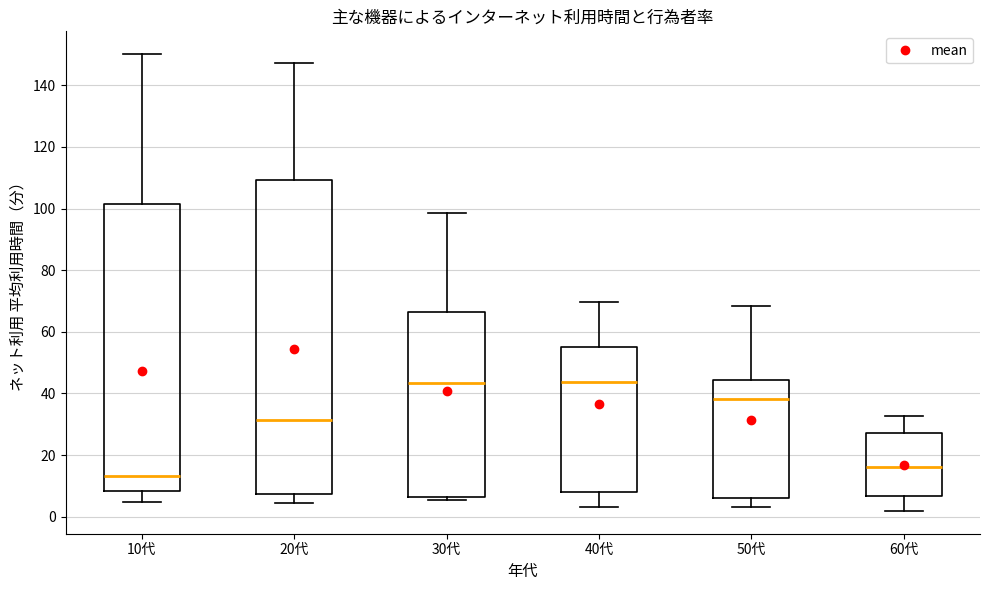

Reading left to right, transcribe this box plot: for each box, give where its median line is, the range the box spans, and where its two whiskers end, as read against the y-axis. The values are not printed on the chart, so give them approximately, as read against the axis.

10代: median 14, box 8 to 102, whiskers 4 to 150
20代: median 32, box 8 to 110, whiskers 4 to 148
30代: median 44, box 6 to 66, whiskers 6 (just below the box's lower edge) to 98
40代: median 44, box 8 to 54, whiskers 4 to 70
50代: median 38, box 6 to 44, whiskers 4 to 68
60代: median 16, box 6 to 28, whiskers 2 to 32